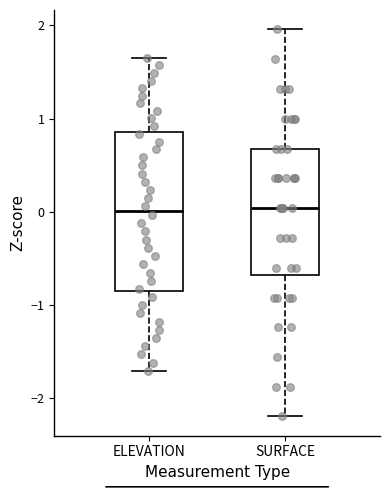

Which box is the tallest, from its lower edge to its upper edge?

ELEVATION